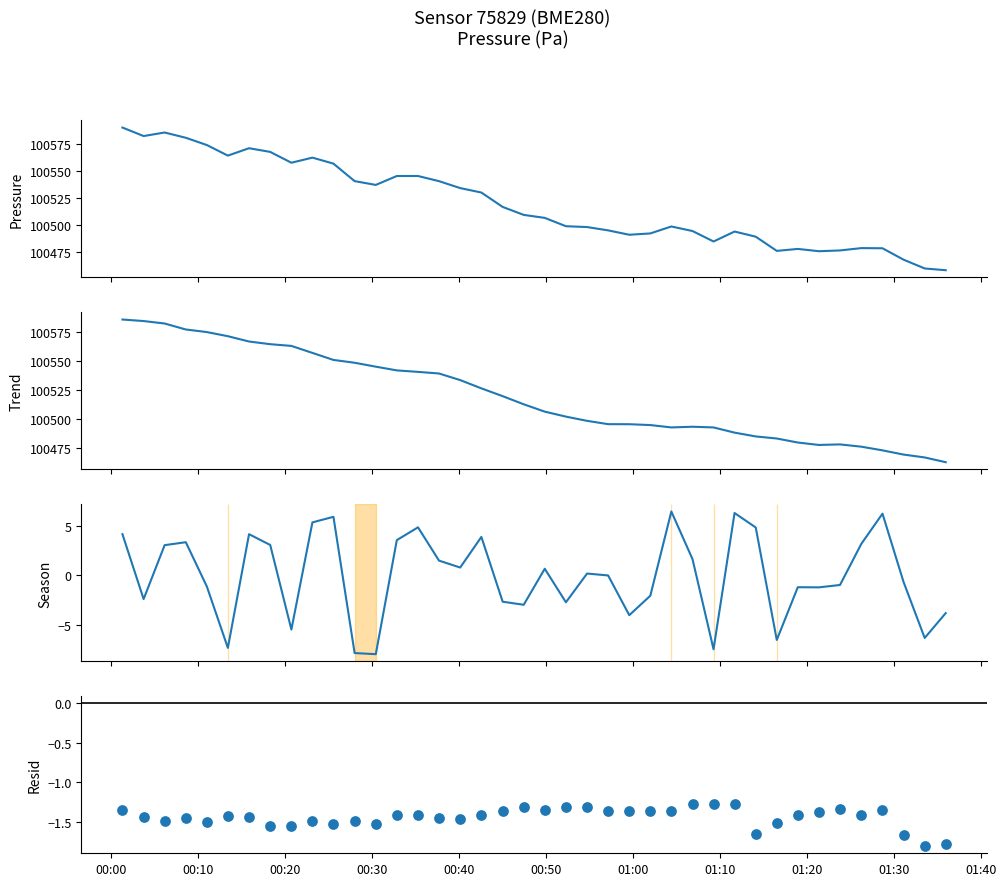

Which series reaches the maximum Y coordinate?

pressure